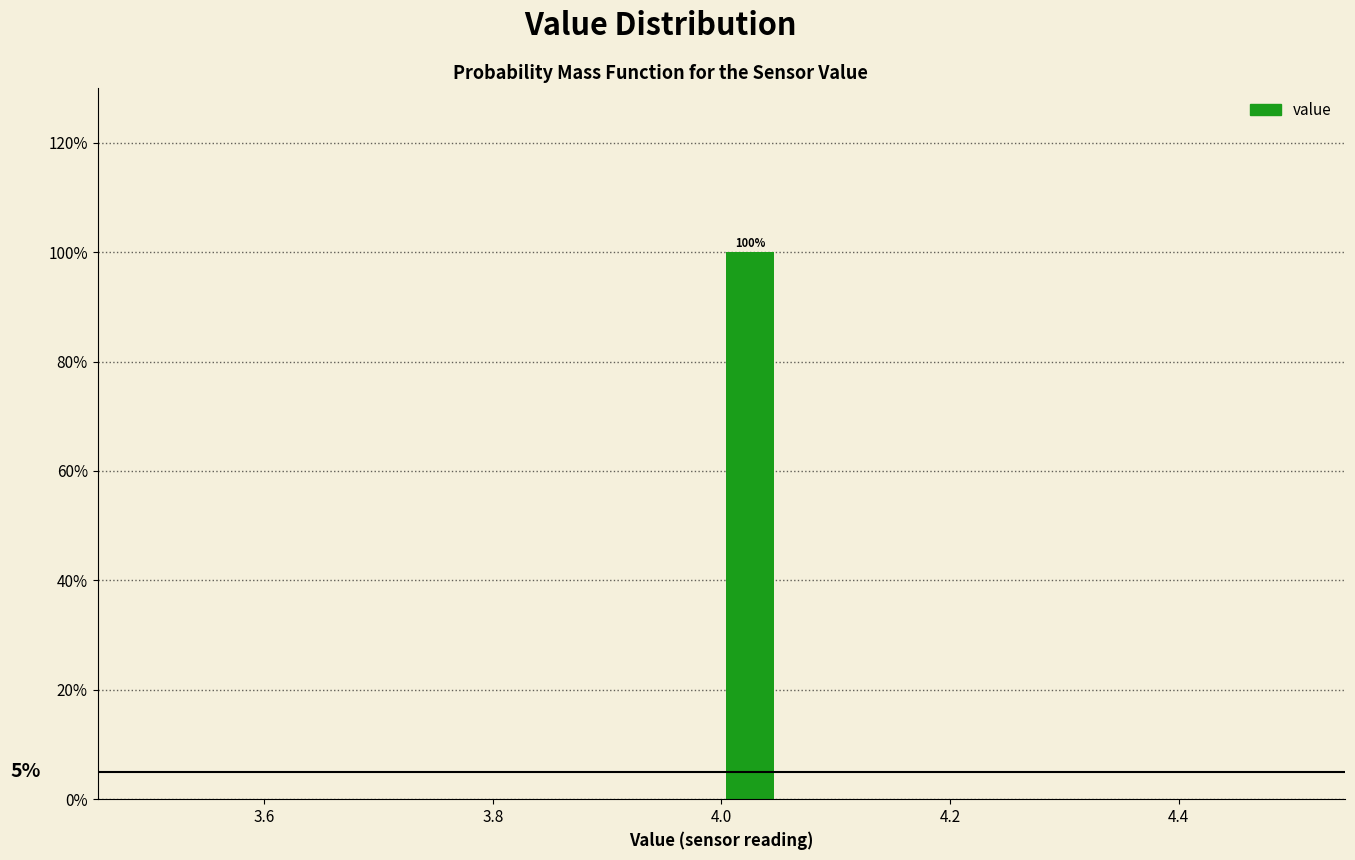

Read against the x-axis, roughly where is the centre of the tallest bar?

4.02